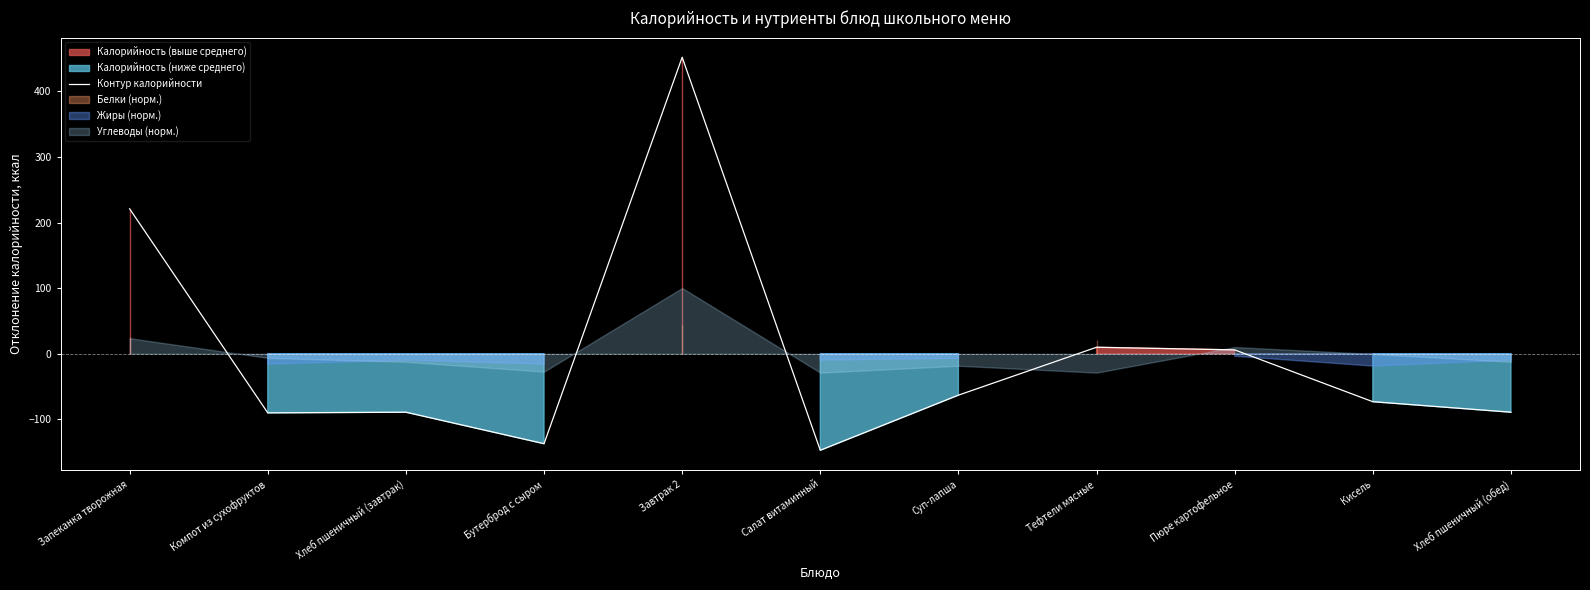

What is the ratio of the value at Завтрак 2 to the value at Запеканка творожная?

2.0